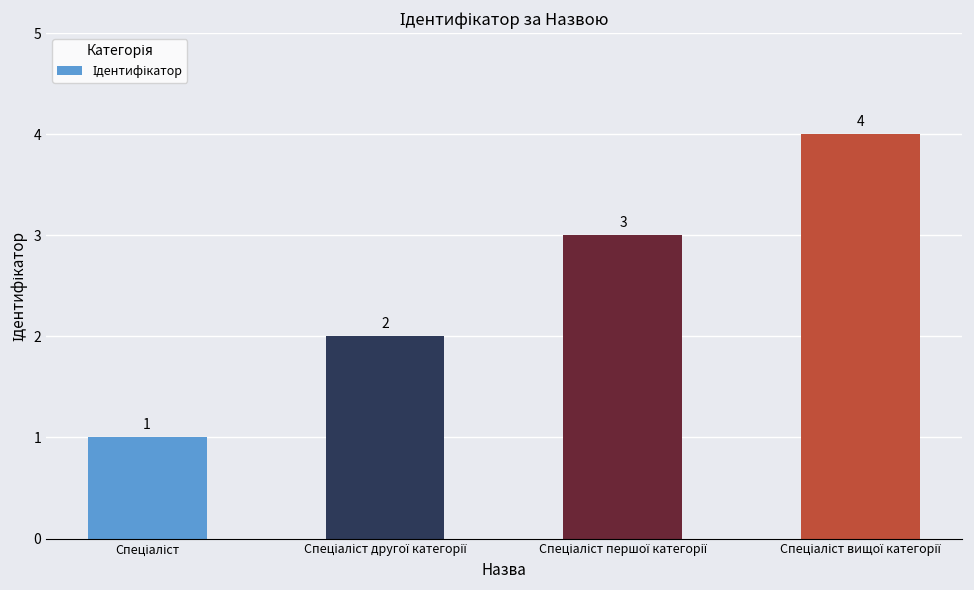

Count the values in the range 2 to 4.

3